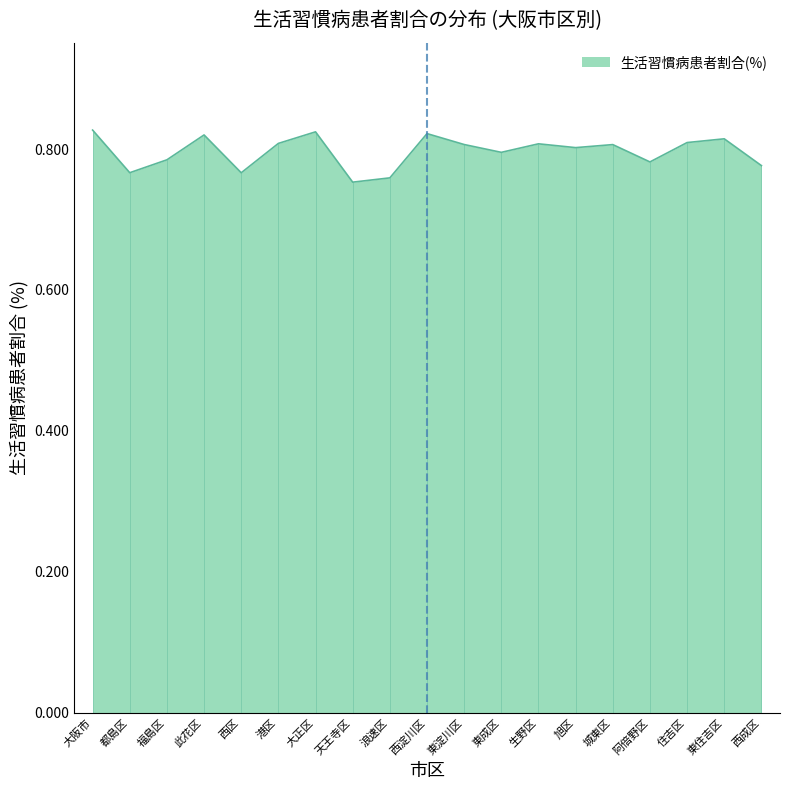

Which has a higher value, 西成区 or 旭区?

旭区